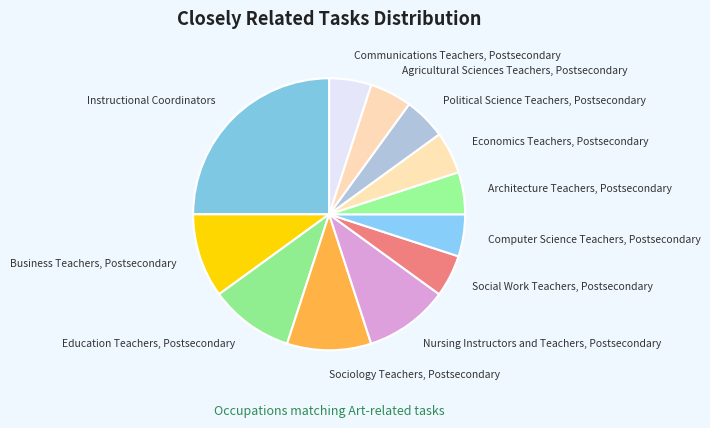

Which slice is the largest?

Instructional Coordinators